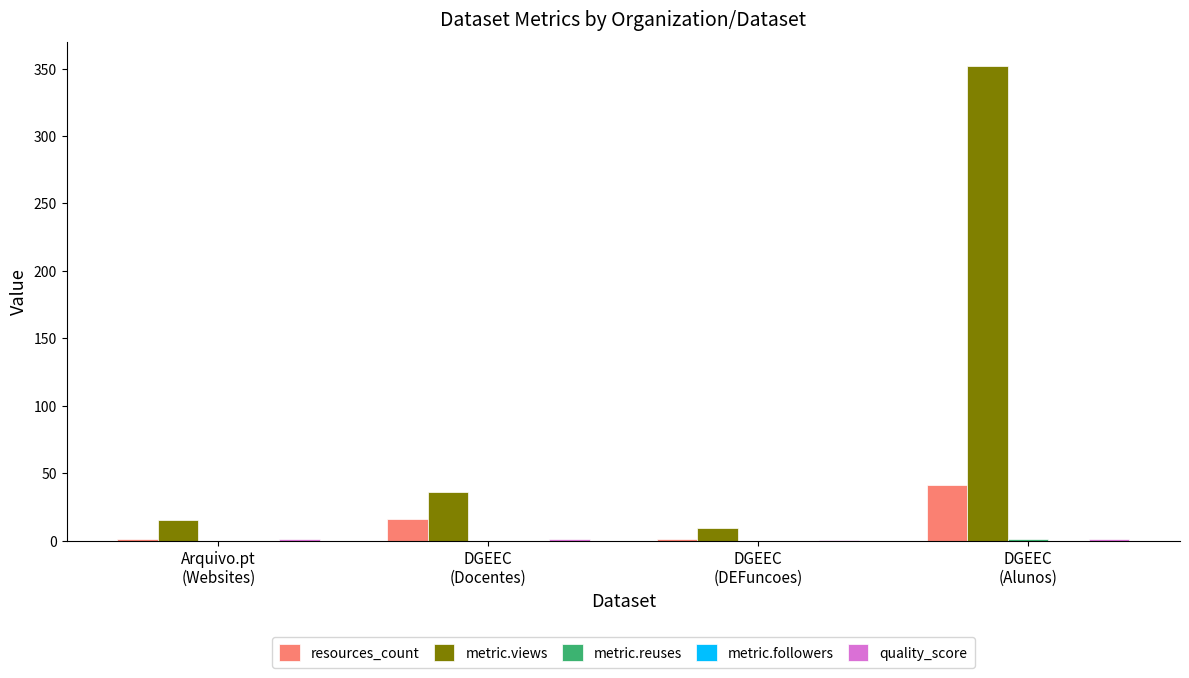

Which series has the largest total across all categories?

metric.views